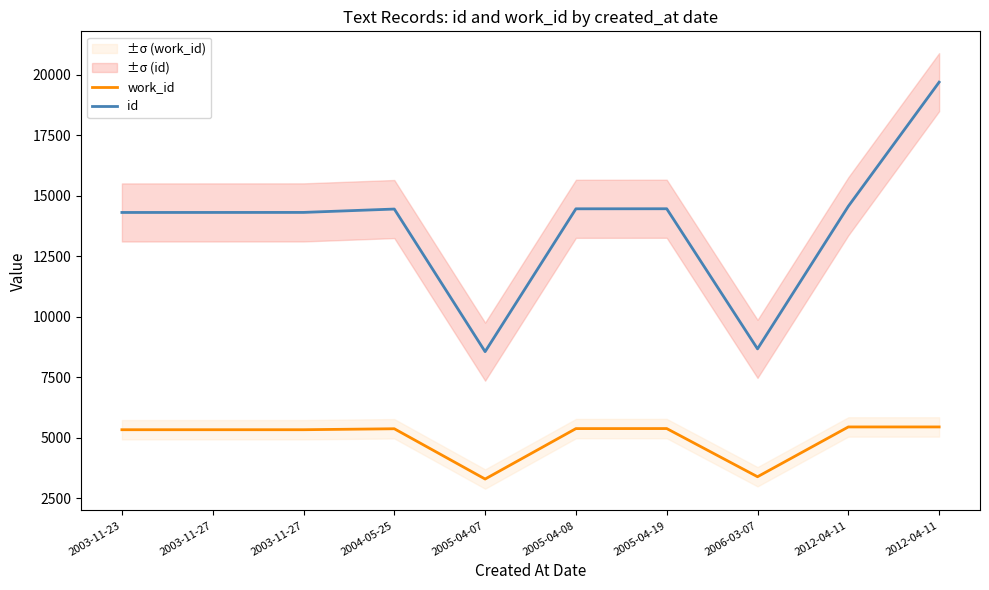

What is the label of the 5th point from the right?

2005-04-08